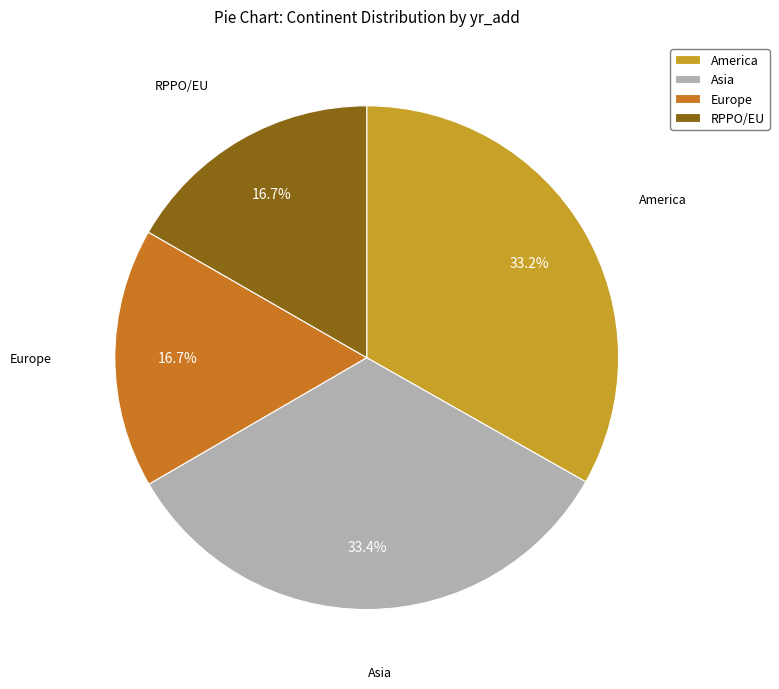

Is there a majority slice in this chart?

No